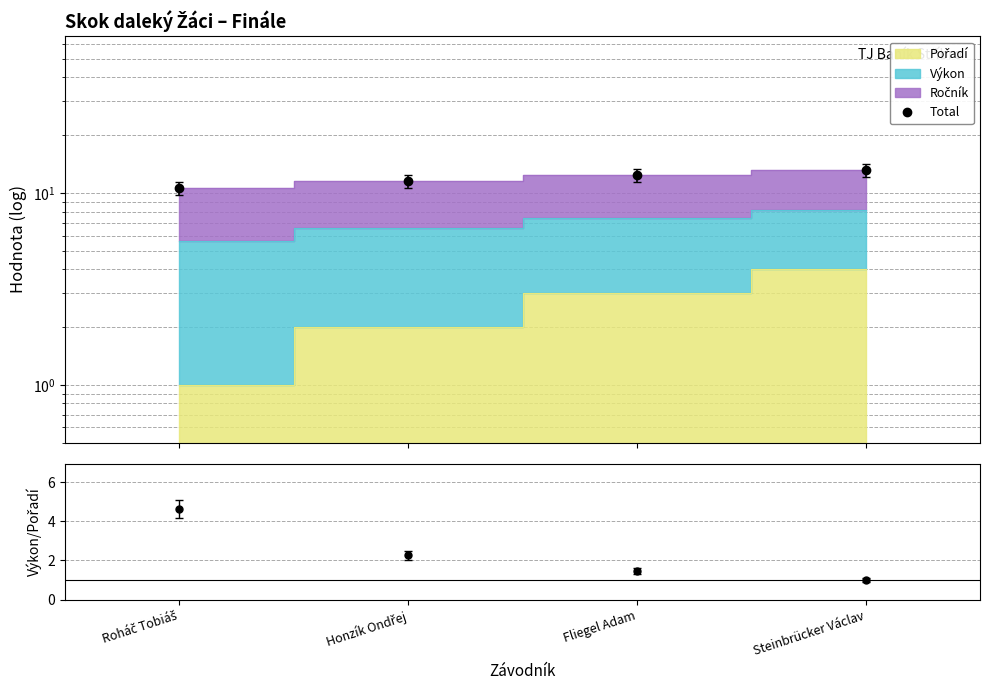

Is it true that Total equals 11.5 at Honzík Ondřej?

True